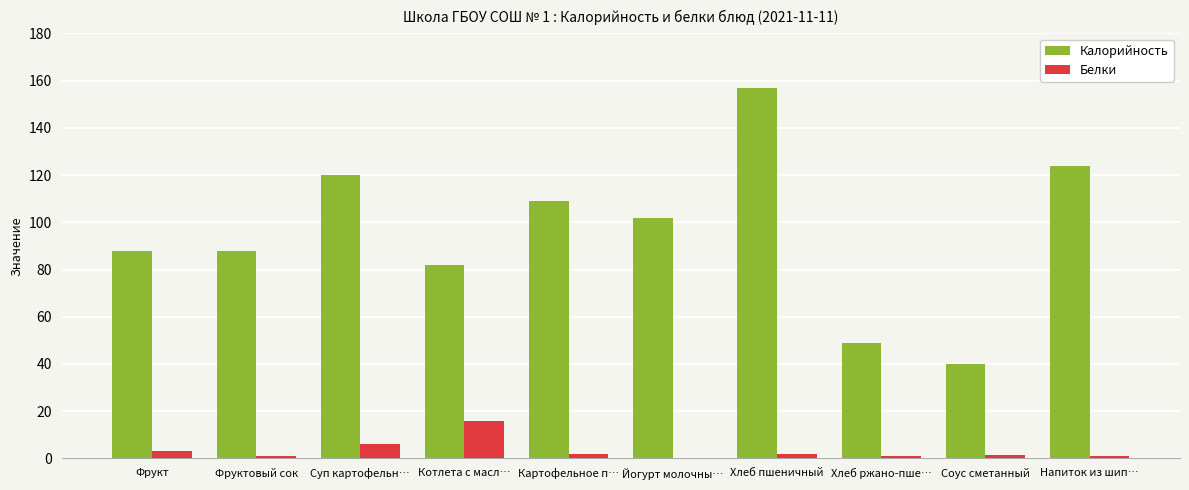

Is the value of Калорийность at Фруктовый сок greater than the value of Белки at Картофельное п…?

Yes